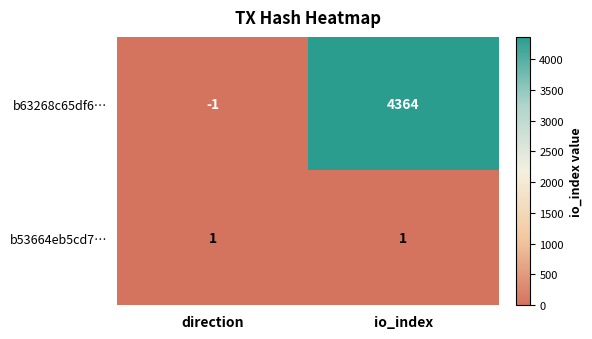

Which series has the widest spread of values?

b63268c65df6…